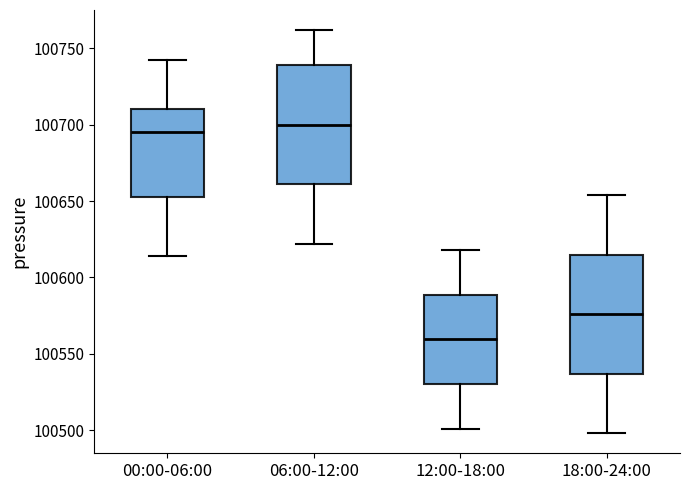

Reading left to right, transcribe this box plot: for each box, give where its median line is, the range the box spans, and where its two whiskers end, as read against the y-axis. The values are not printed on the chart, so give them approximately, as read against the axis.

00:00-06:00: median 100695, box 100655 to 100710, whiskers 100615 to 100745
06:00-12:00: median 100700, box 100660 to 100740, whiskers 100620 to 100760
12:00-18:00: median 100560, box 100530 to 100590, whiskers 100500 to 100620
18:00-24:00: median 100575, box 100535 to 100615, whiskers 100500 to 100655